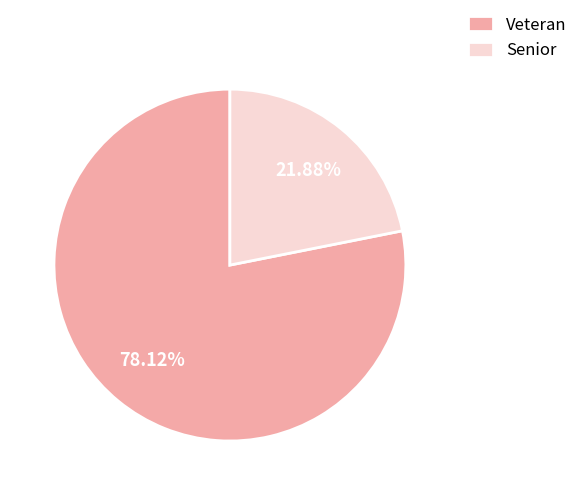

Which slice is the largest?

Veteran